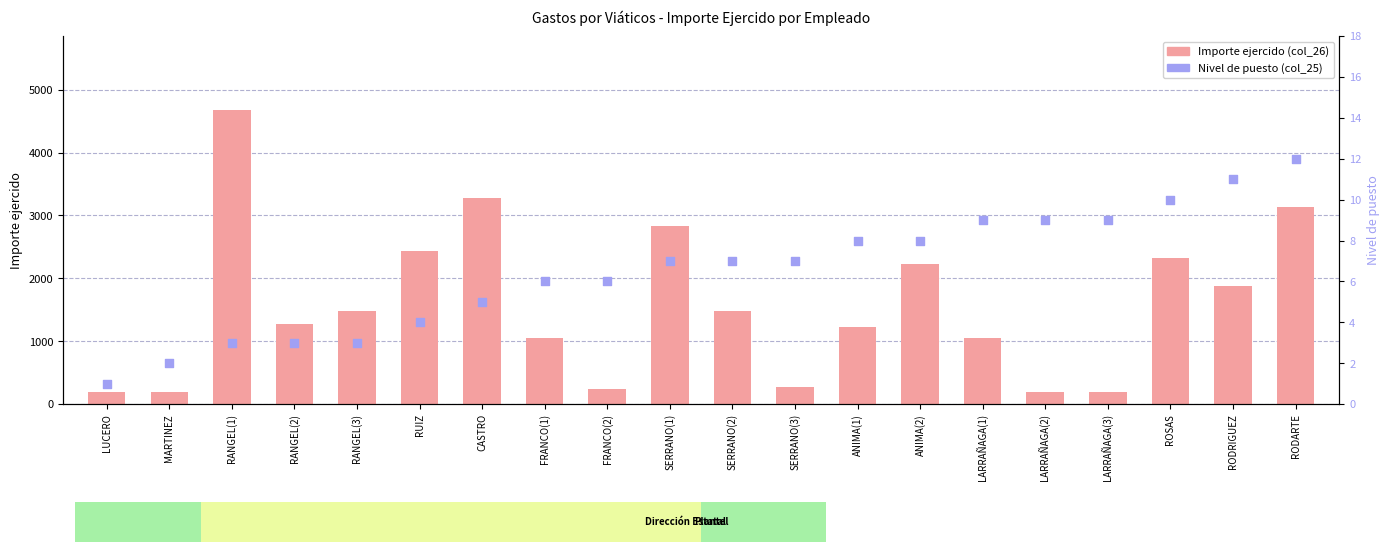

What are all the series names shown in the legend?

Importe ejercido (col_26), Nivel de puesto (col_25)